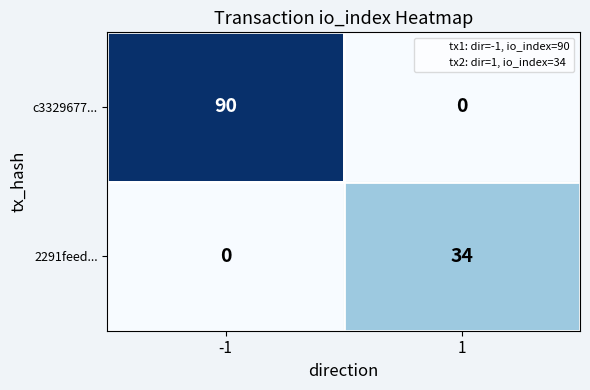

Is it true that 2291feed... equals 34 at 1?

True